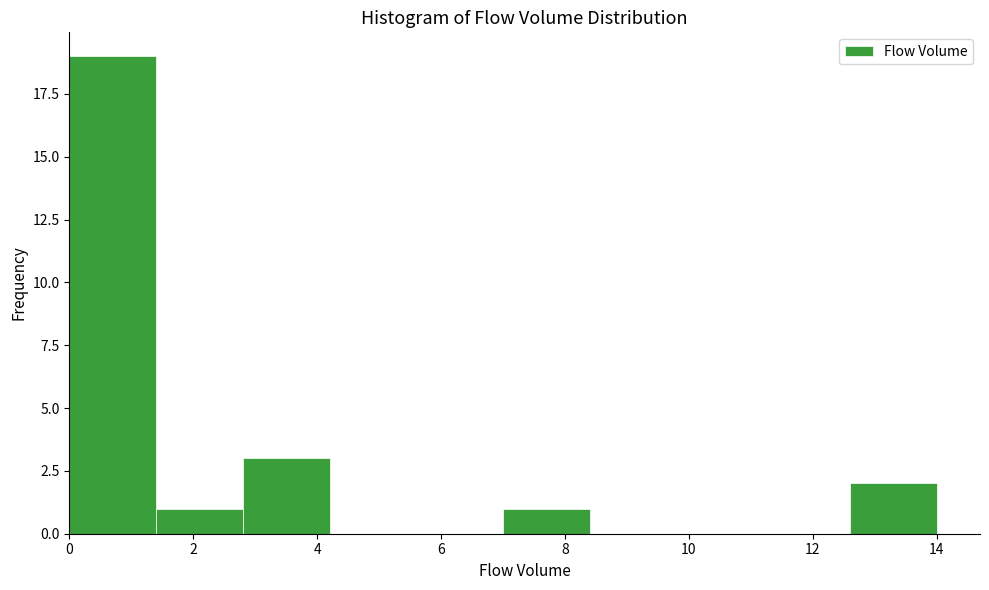

Reading left to right, transcribe this chart: for each bar, give the range it covers on the x-axis and its height. The values are not printed on the chart, so give them approximately, as read against the axis.

0.0 to 1.4: 19
1.4 to 2.8: 1
2.8 to 4.2: 3
4.2 to 5.6: 0
5.6 to 7.0: 0
7.0 to 8.4: 1
8.4 to 9.8: 0
9.8 to 11.2: 0
11.2 to 12.6: 0
12.6 to 14.0: 2